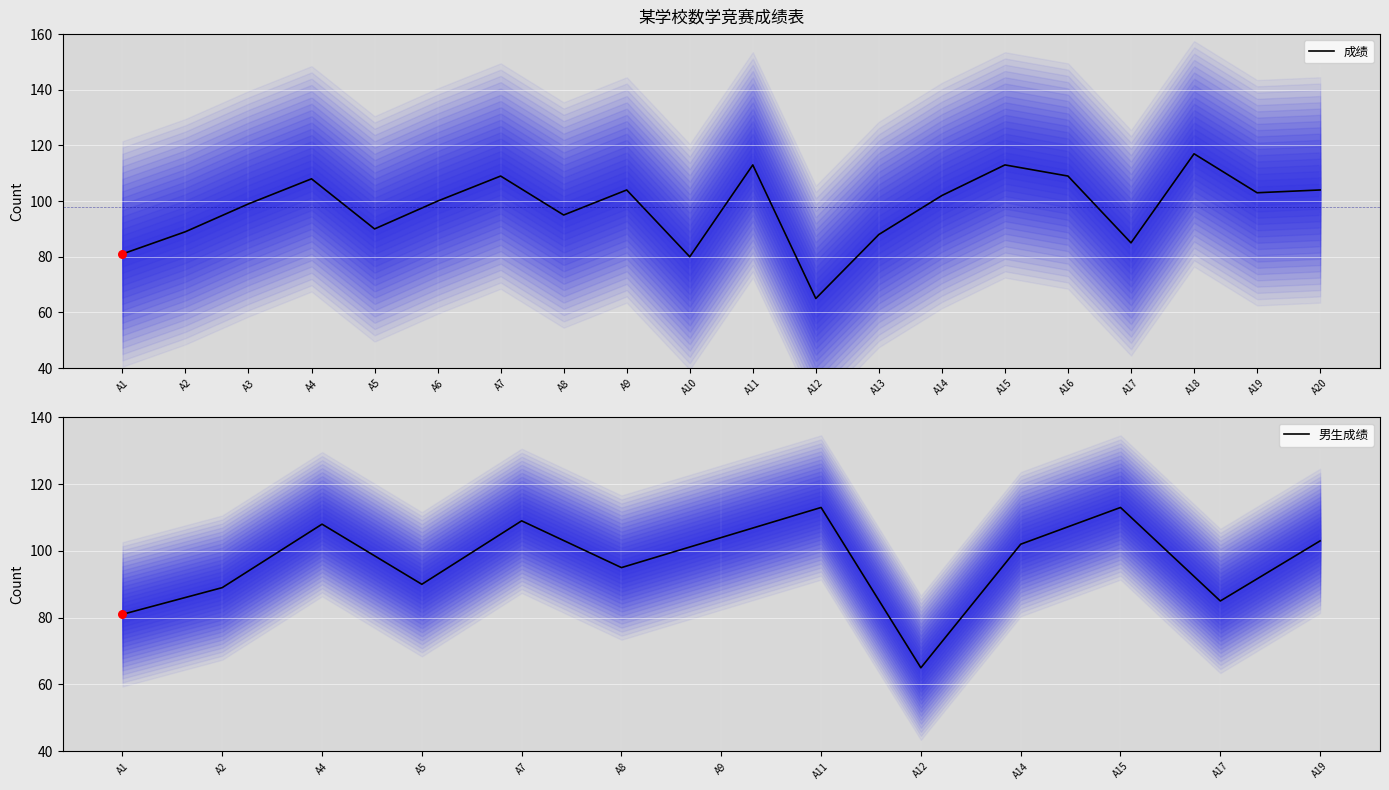

What is the highest value of the 男生成绩 series?

113